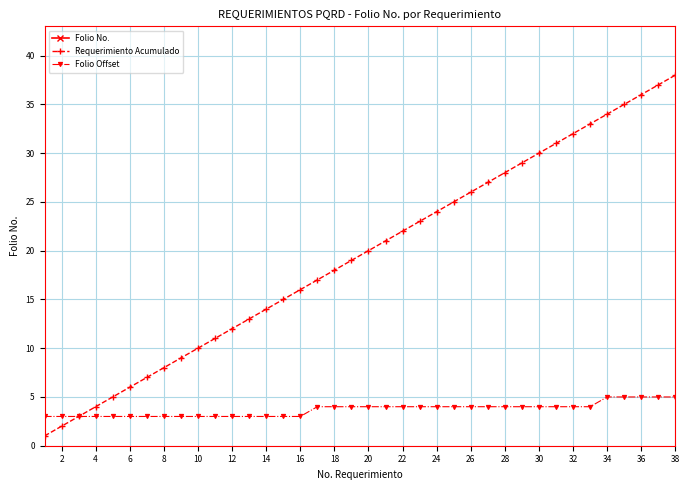

True or false: Folio Offset and Folio No. cross at least once.

False